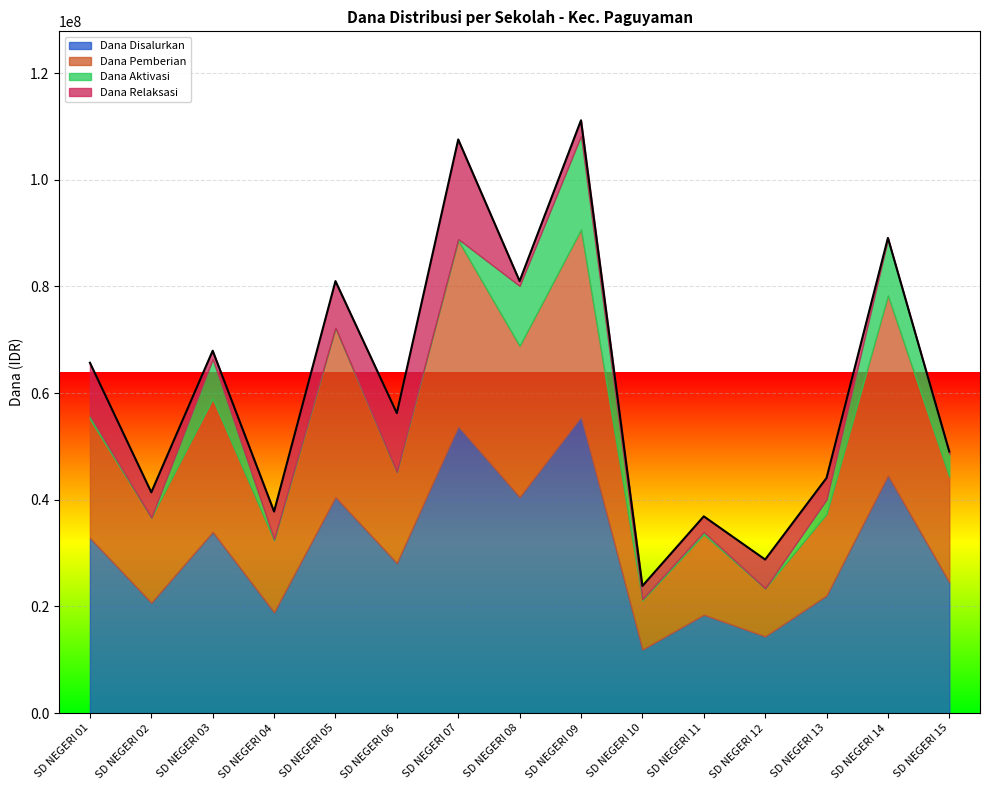

True or false: Dana Disalurkan and Dana Relaksasi cross at least once.

False